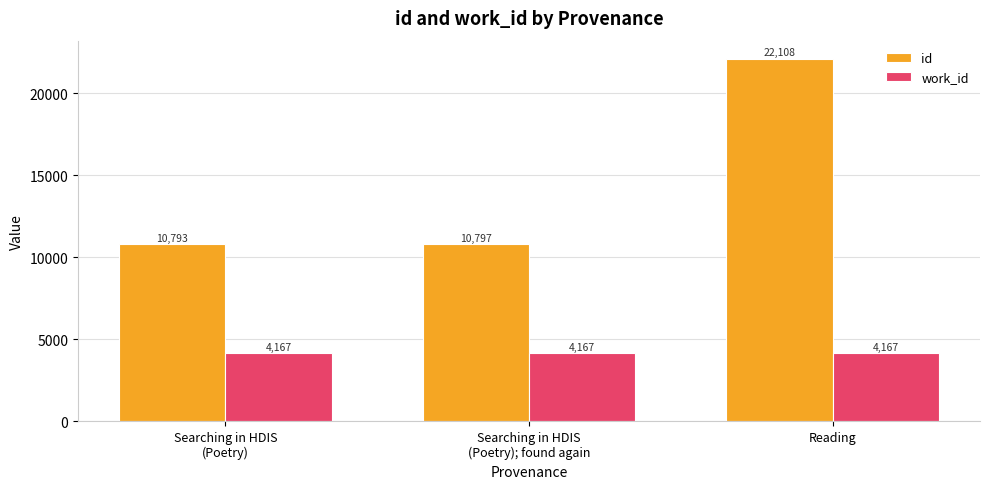

What position from the right is Reading?

1